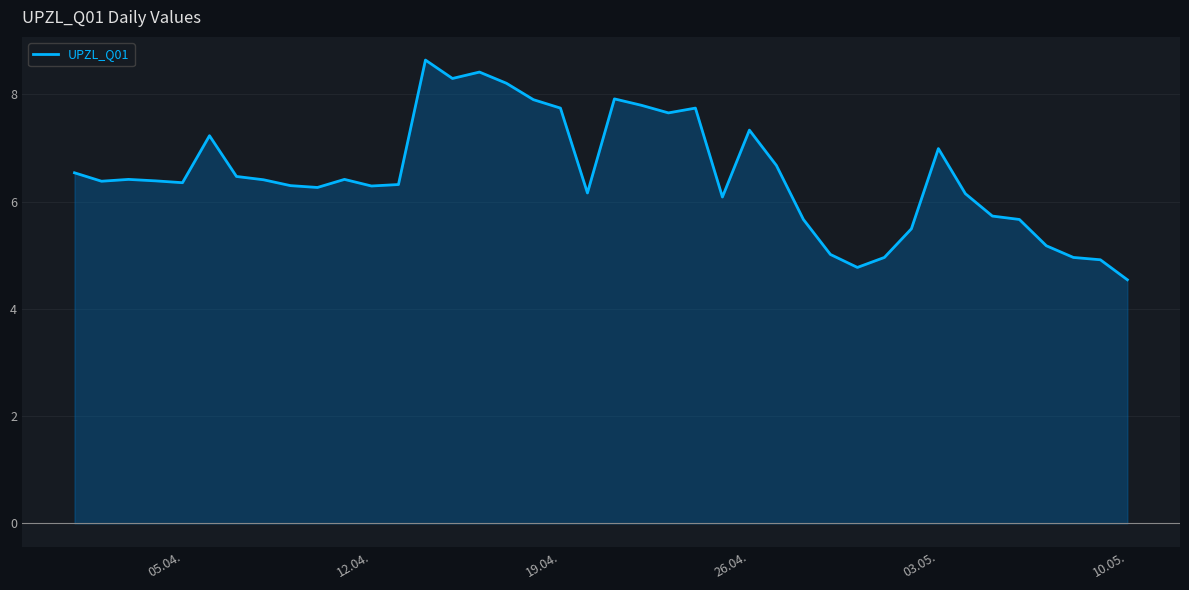

What is the maximum value shown in the chart?

8.6